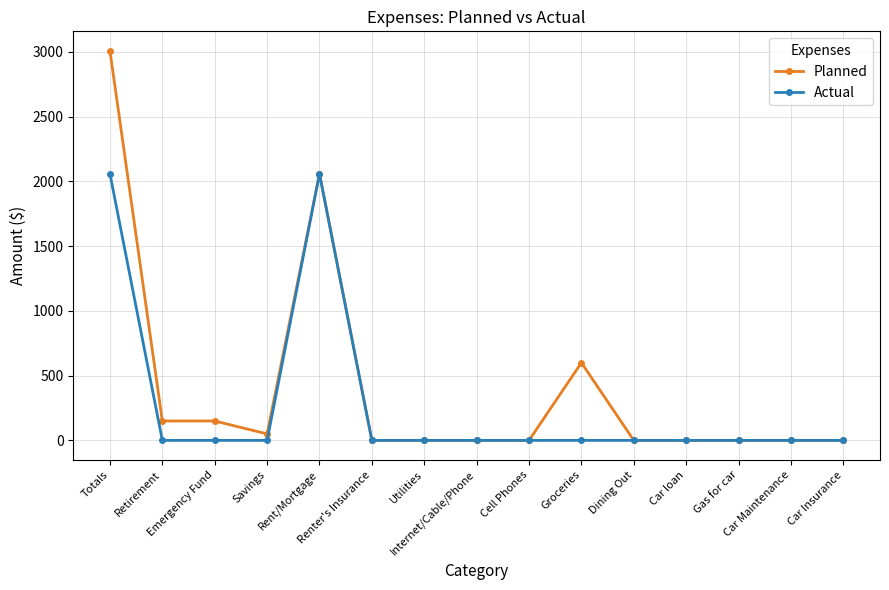

Is it true that Actual equals 0 at Renter's Insurance?

True